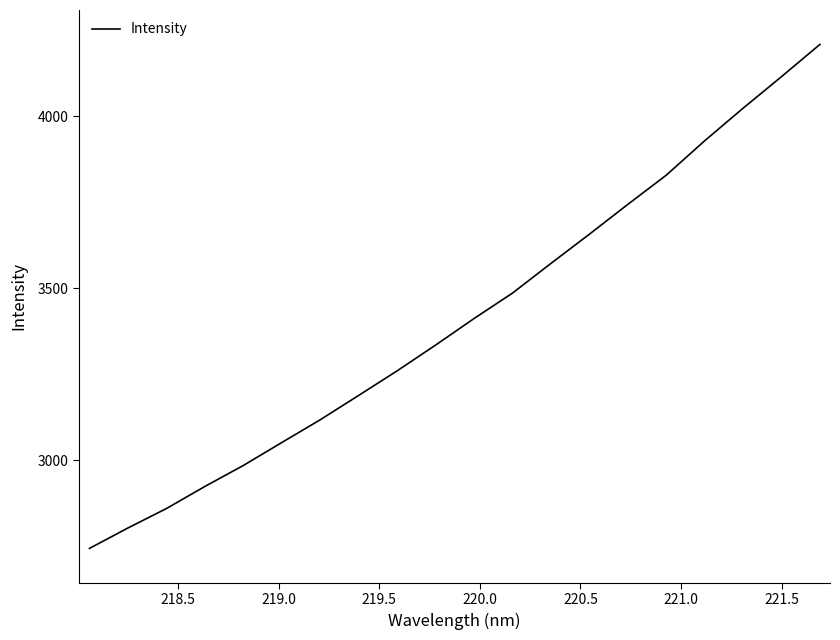

What is the minimum value shown in the chart?

2743.2